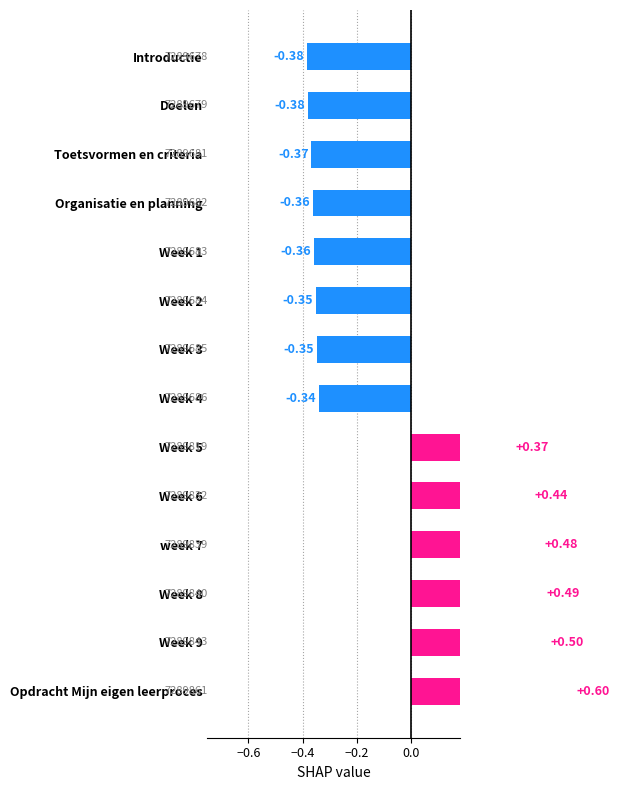

What is the difference between the maximum and minimum values?

1.0